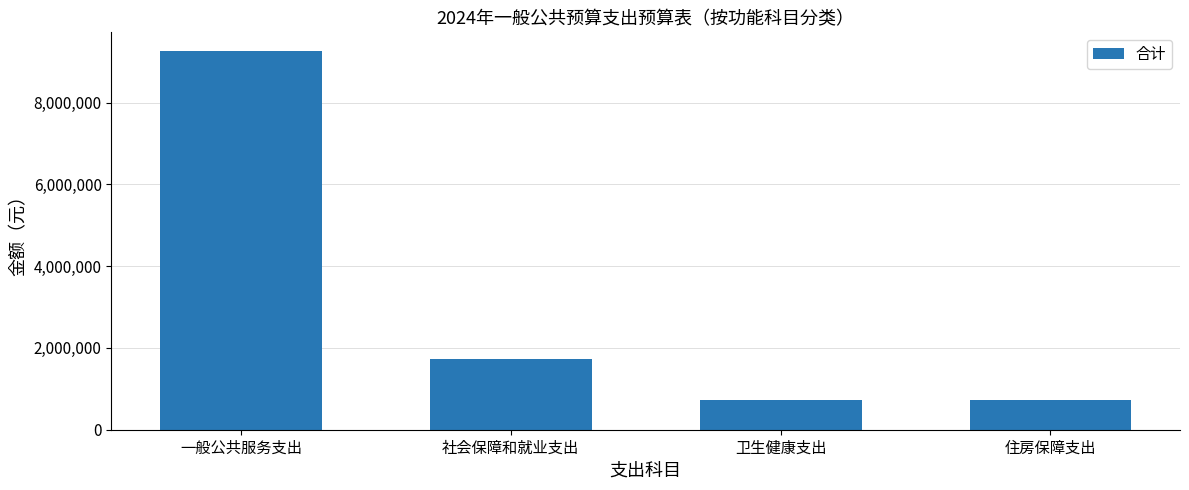

What is the difference between the values at 卫生健康支出 and 住房保障支出?

10226.9